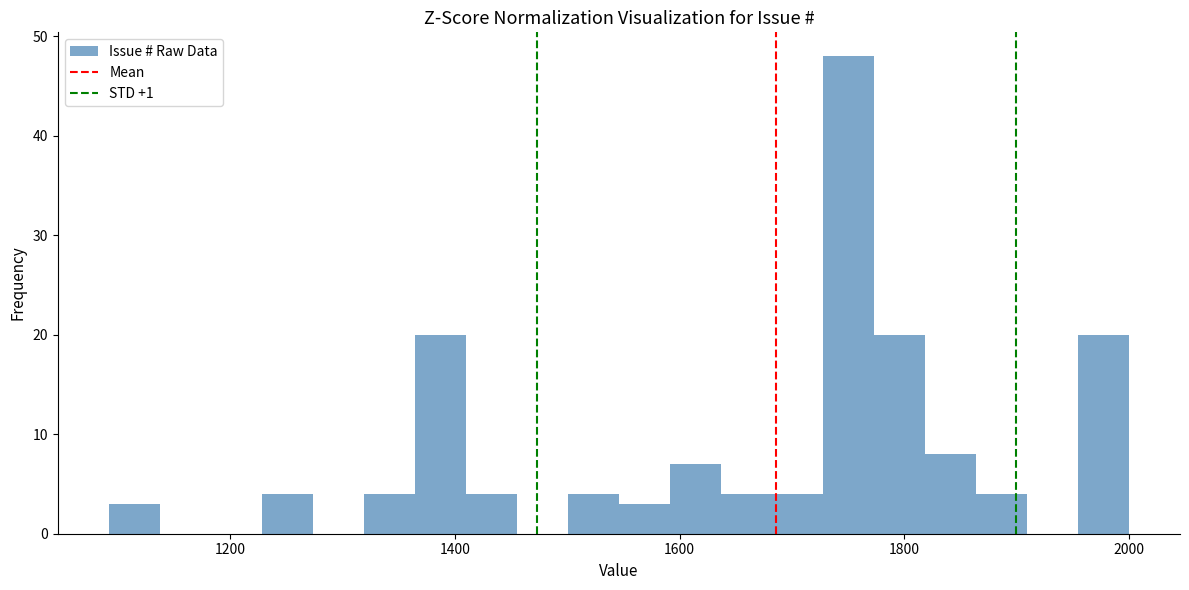

Read against the x-axis, roughly where is the centre of the tallest bar?

1760